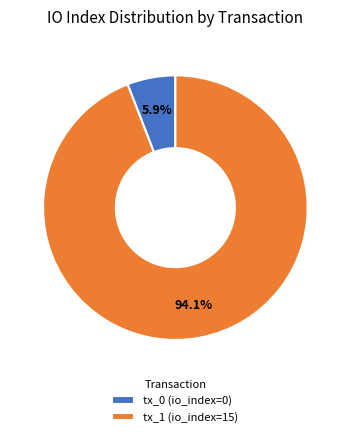

Is there any slice that represents more than half of the pie?

Yes